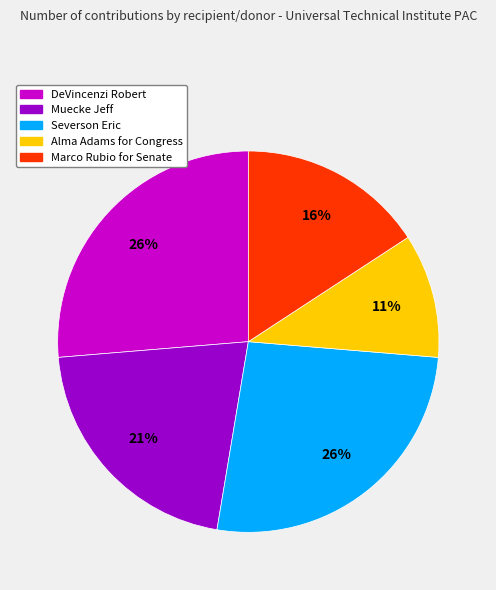

Is the sum of Severson Eric and Muecke Jeff greater than half?

No